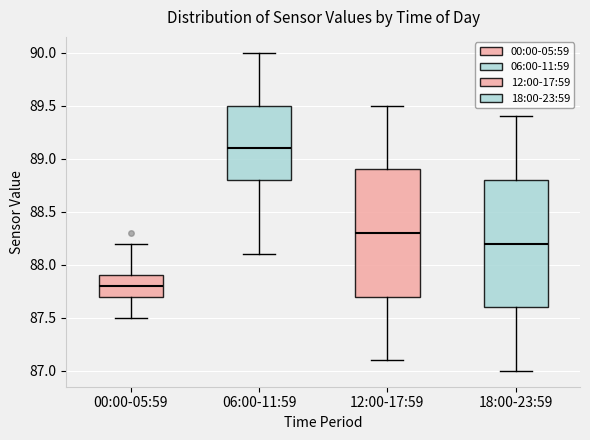

Where is the upper edge of the box for 12:00-17:59 on the y-axis? The values are not printed on the chart, so give them approximately, as read against the axis.

88.9